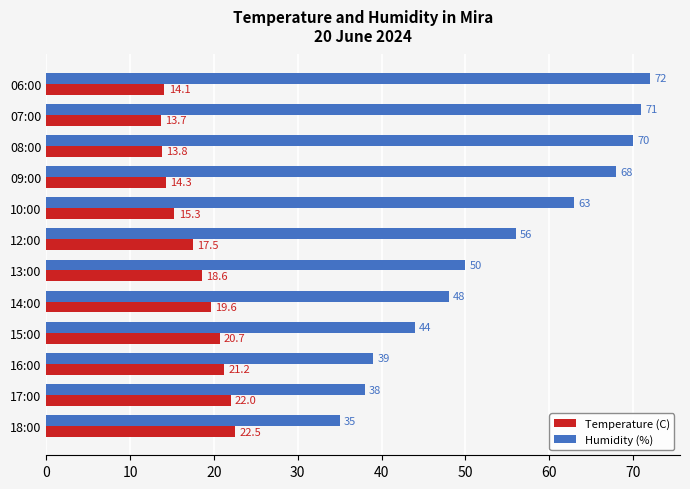

What are all the series names shown in the legend?

Temperature (C), Humidity (%)